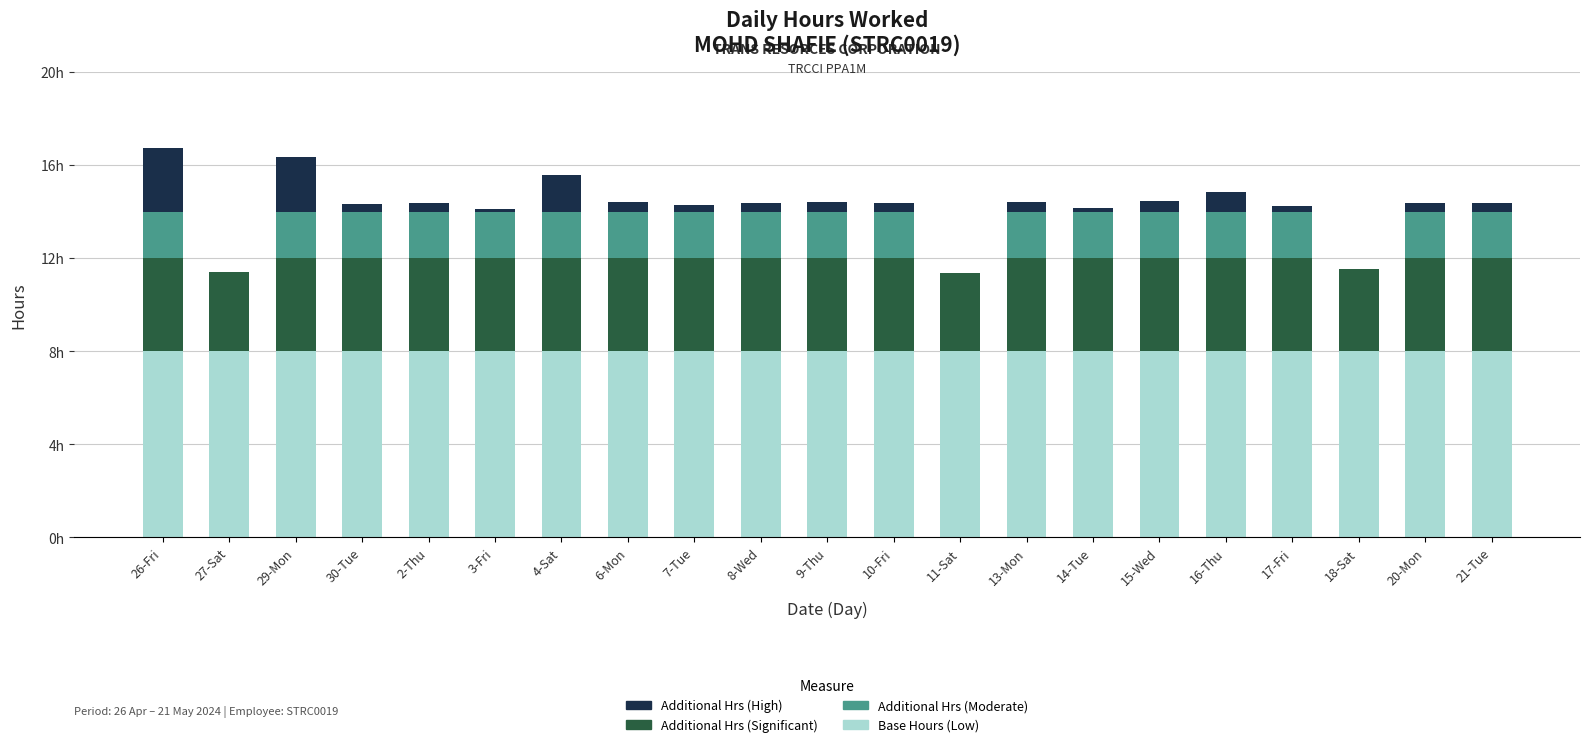

What are all the series names shown in the legend?

Additional Hrs (High), Additional Hrs (Significant), Additional Hrs (Moderate), Base Hours (Low)